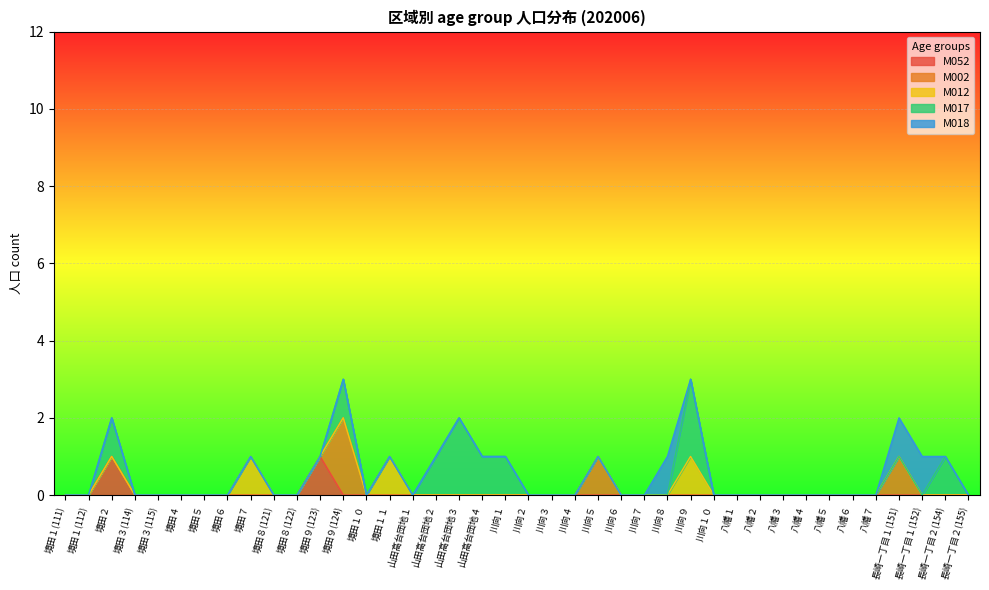

The M052 series shows 0 at 八幡５. True or false?

True